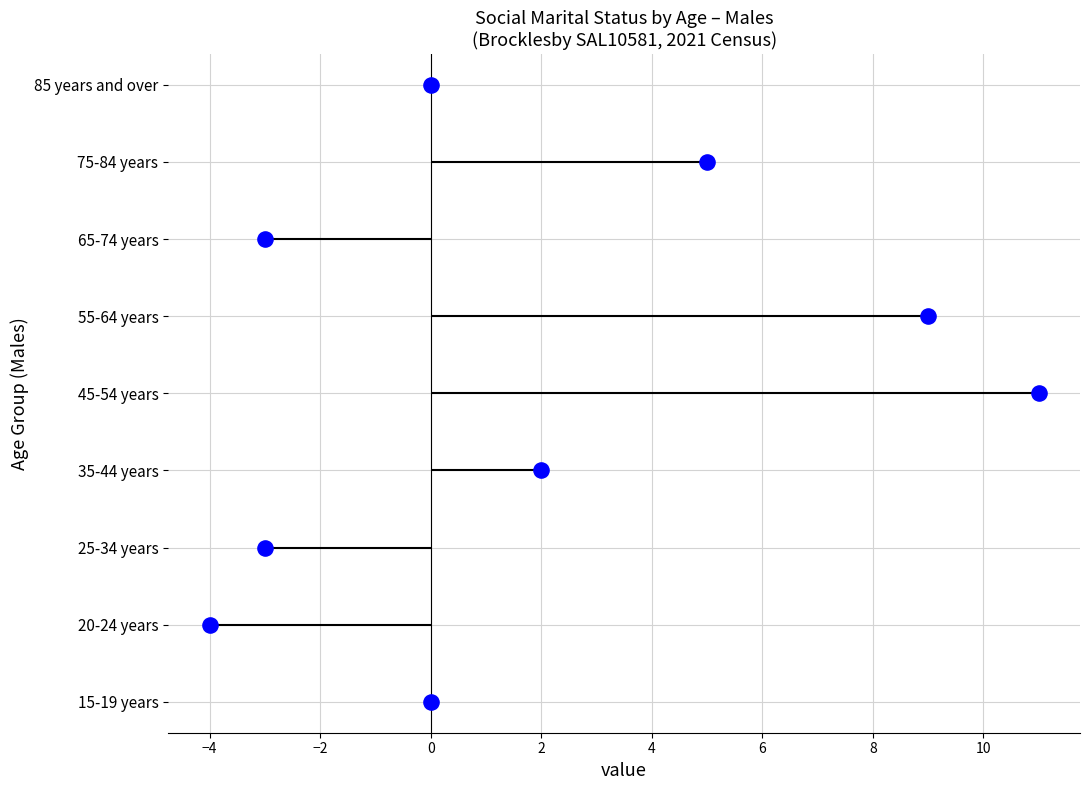

Which series contains the lowest Y value?

Married in a registered marriage